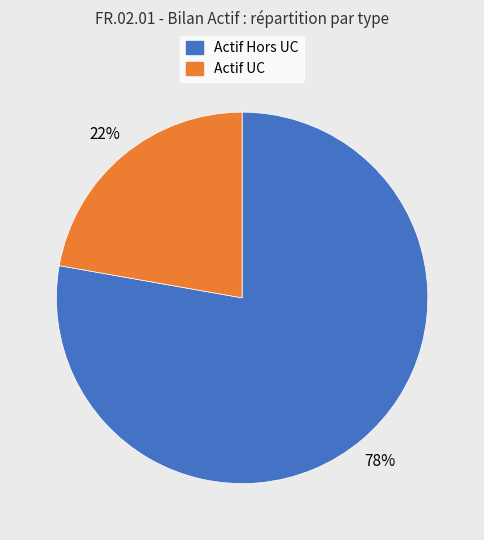

To the nearest percent, what is the difference between the largest and smallest slice percentages?

56%